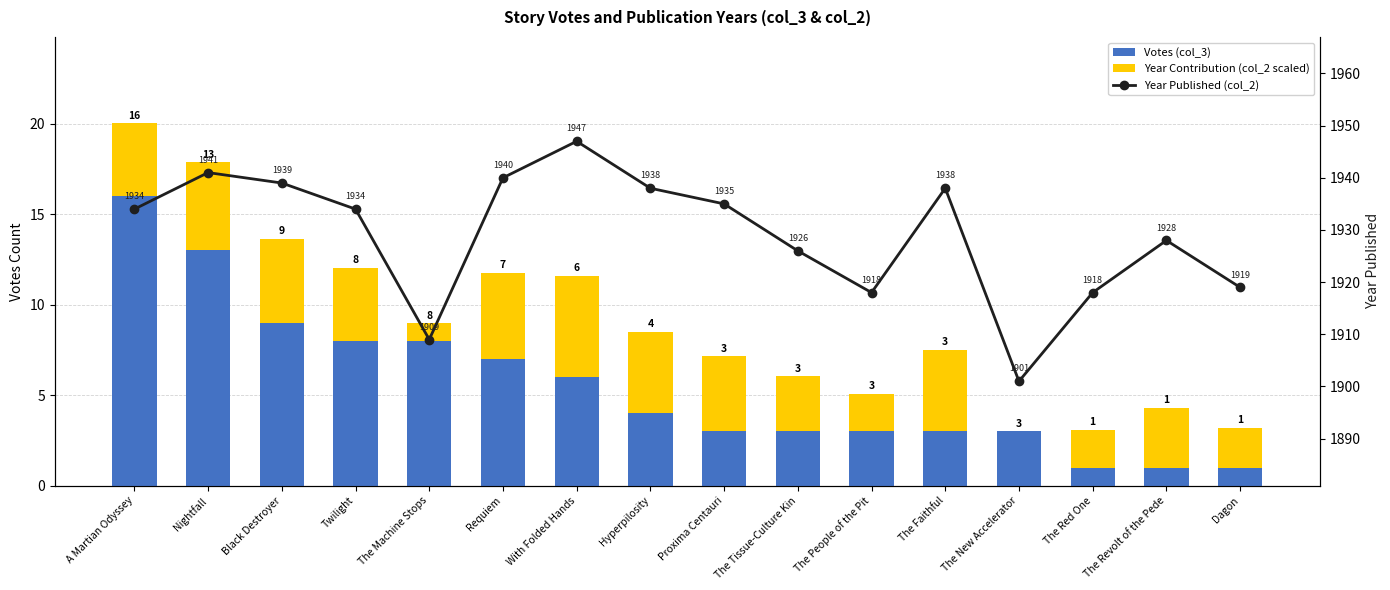

At which label is Votes (col_3) closest to 8?

Twilight